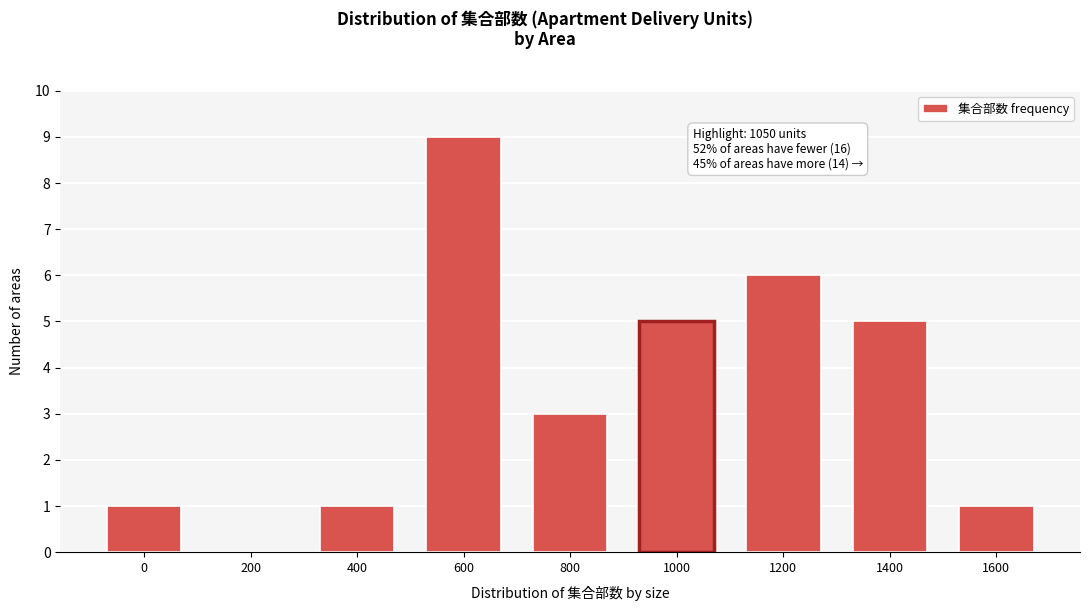

Reading left to right, what are all the values shown in this chart?

0=1	200=0	400=1	600=9	800=3	1000=5	1200=6	1400=5	1600=1